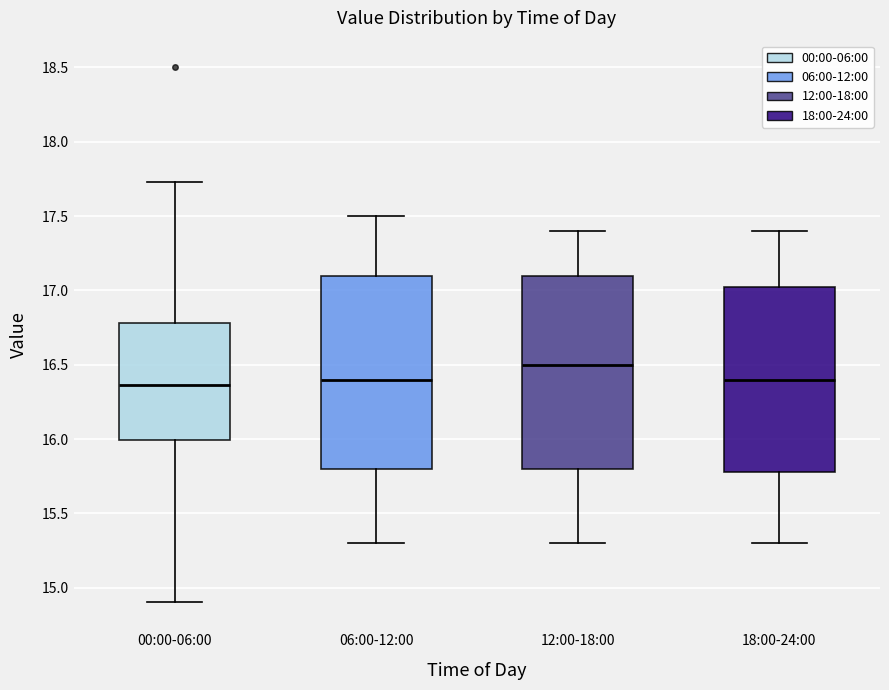

Reading left to right, read every box against the y-axis: the position of its median line, the range the box covers, and the ends of its whiskers. The values are not printed on the chart, so give them approximately, as read against the axis.

00:00-06:00: median 16.35, box 16.00 to 16.80, whiskers 14.90 to 17.75
06:00-12:00: median 16.40, box 15.80 to 17.10, whiskers 15.30 to 17.50
12:00-18:00: median 16.50, box 15.80 to 17.10, whiskers 15.30 to 17.40
18:00-24:00: median 16.40, box 15.80 to 17.05, whiskers 15.30 to 17.40